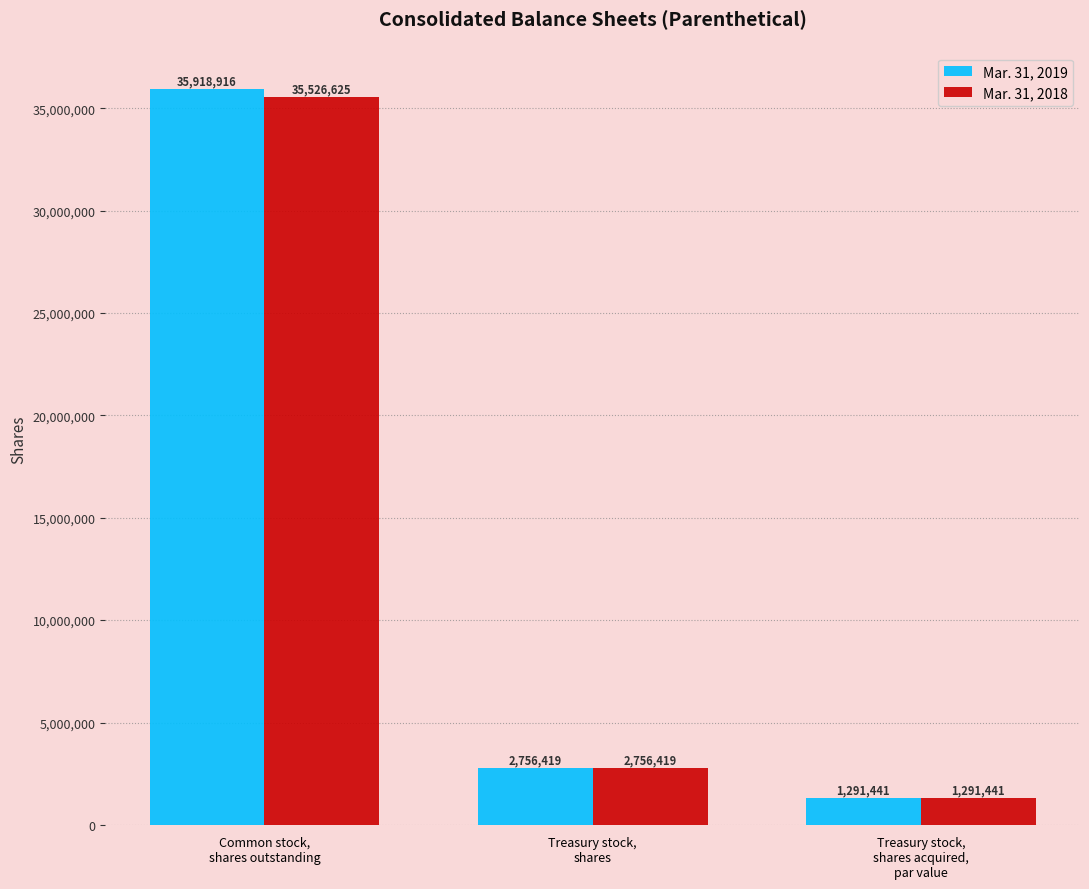

Which series has the largest total across all categories?

Mar. 31, 2019